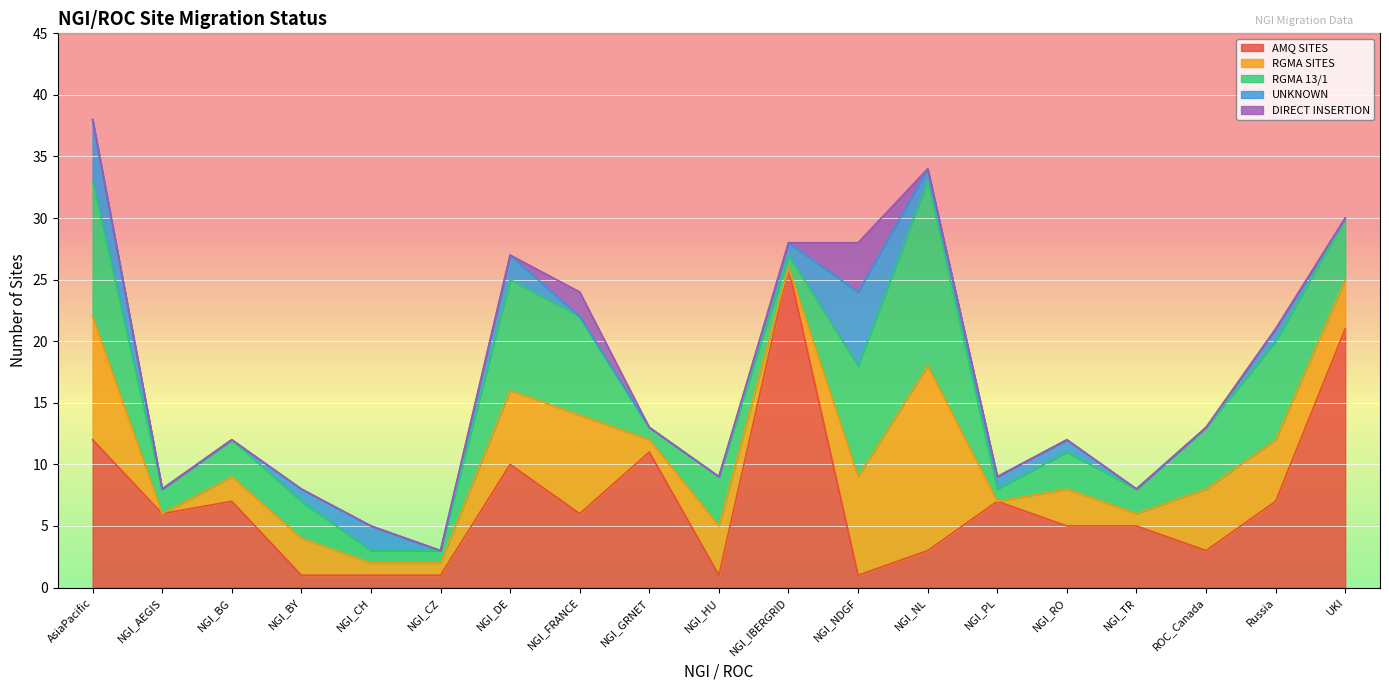

How many intersections are there between AMQ SITES and UNKNOWN?

3